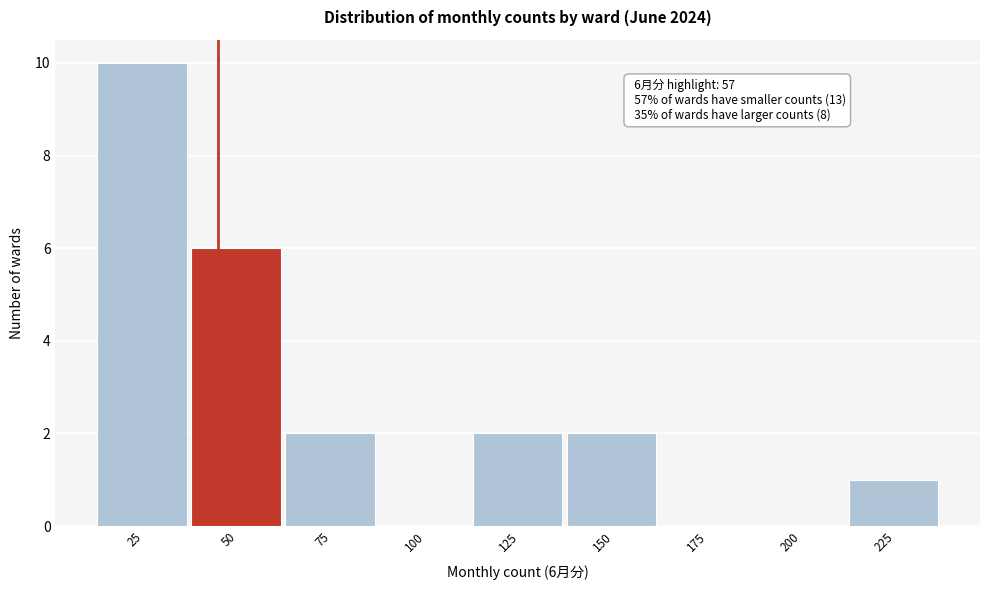

Reading right to left, list all the values displayed in this chart.

225=1	200=0	175=0	150=2	125=2	100=0	75=2	50=6	25=10